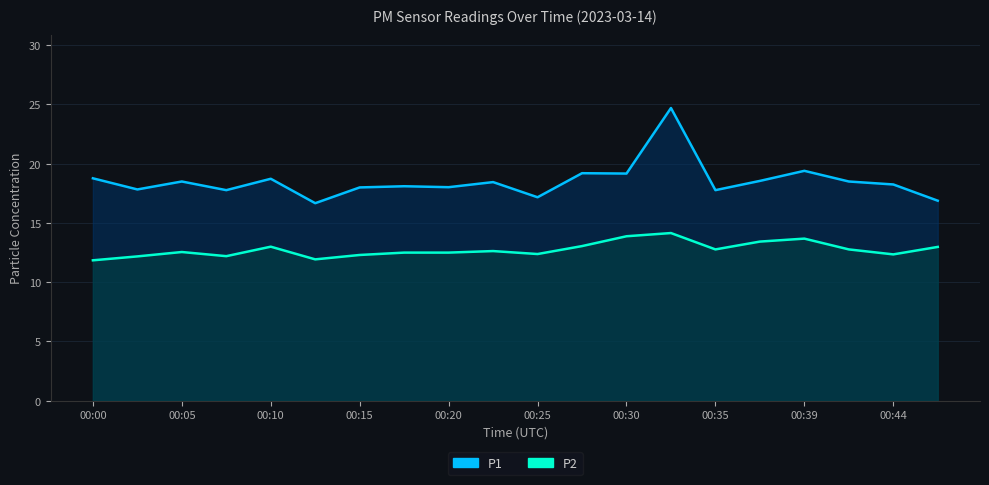

What is the difference between the second highest and minimum values in the P2 series?

2.0